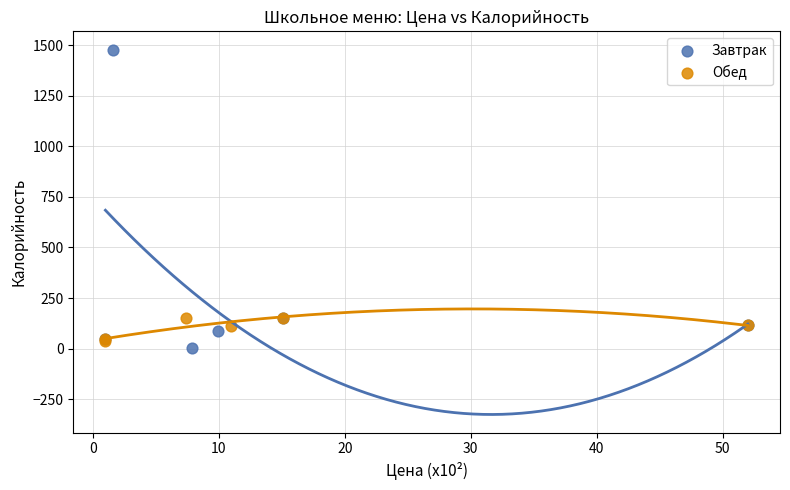

Which series reaches the maximum Y coordinate?

Завтрак